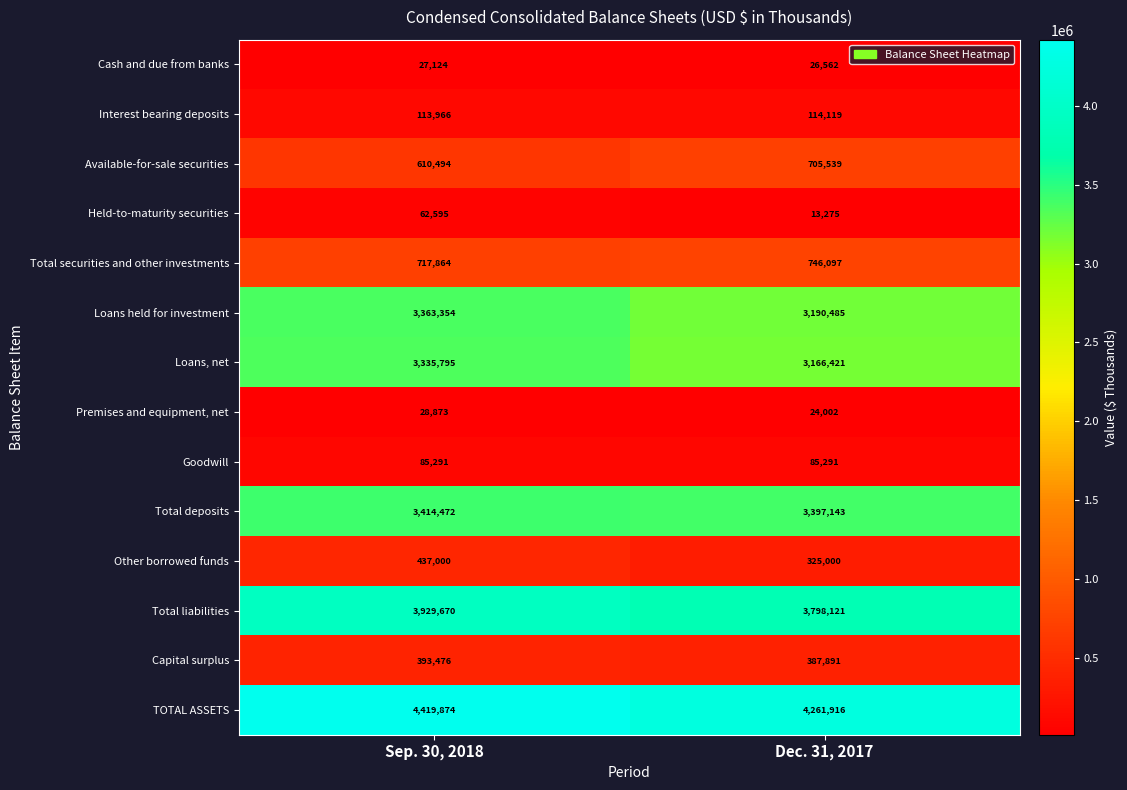

What is the sum of all Premises and equipment, net values?

52875